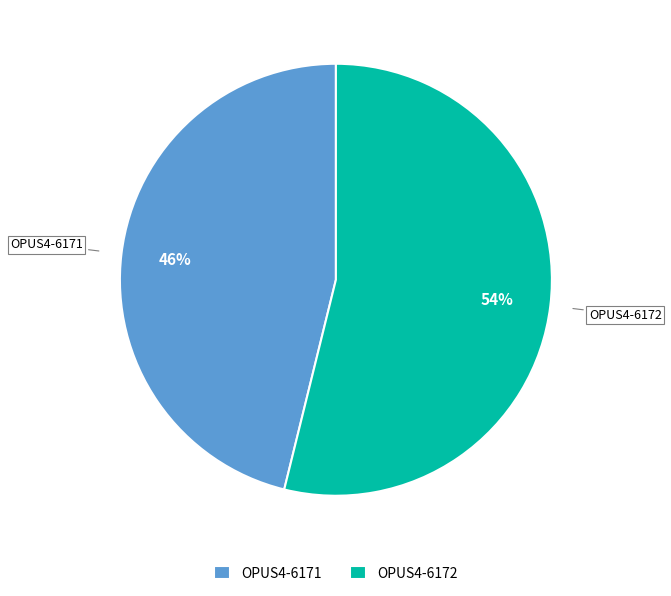

To the nearest percent, what portion does OPUS4-6172 represent?

54%